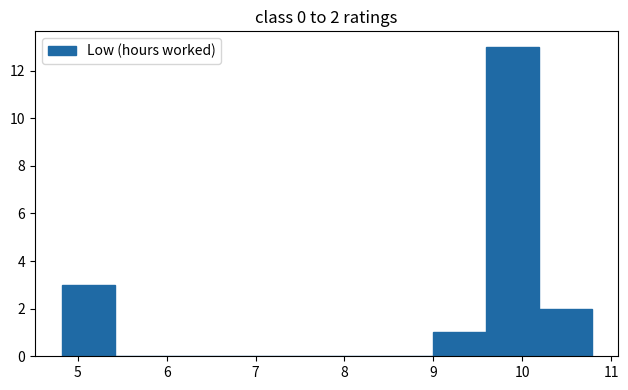

Over which range of the x-axis is the bar tallest?

9.6 to 10.2